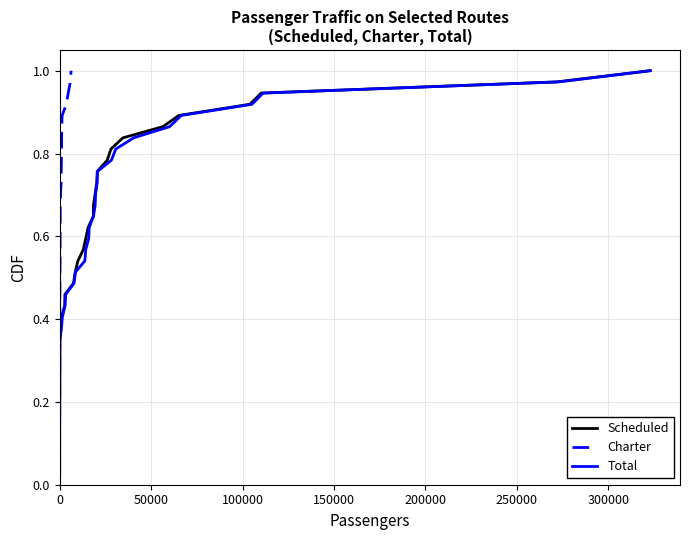

What is the difference between the second highest and minimum values in the Charter series?

0.9